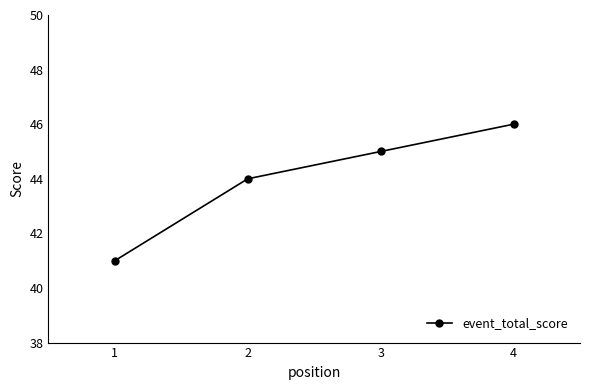

Is it true that the value at 4 is 66?

False